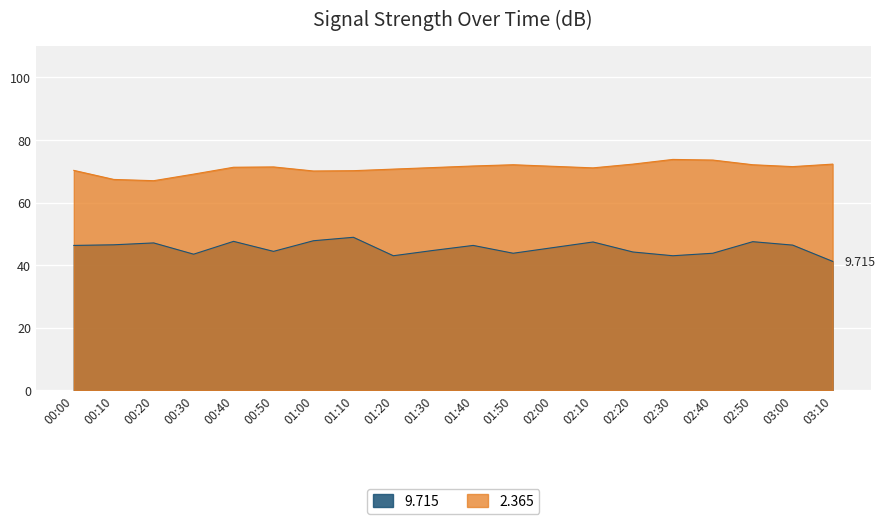

What position from the right is 02:50?

3